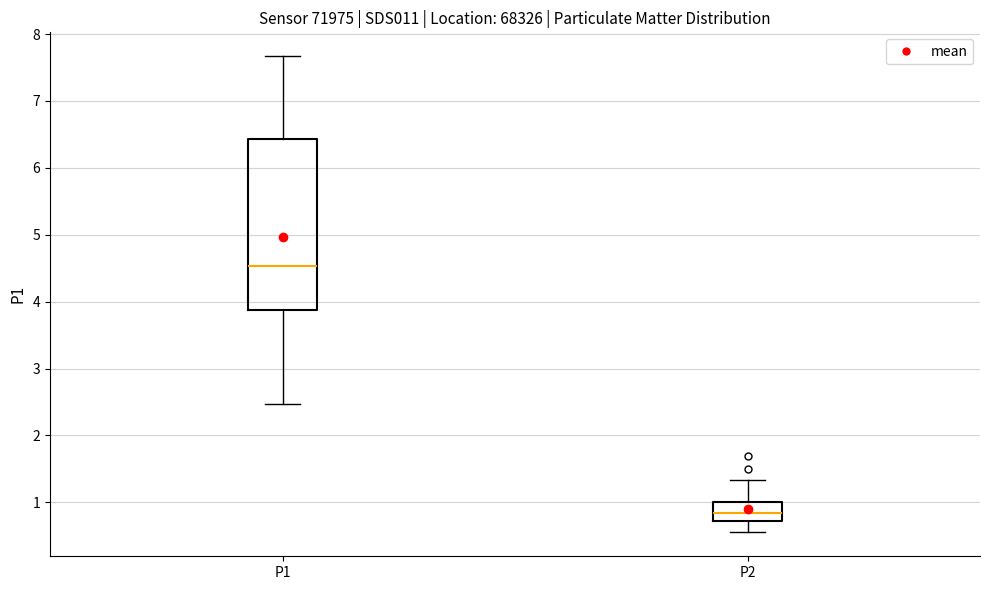

Reading left to right, transcribe this box plot: for each box, give where its median line is, the range the box spans, and where its two whiskers end, as read against the y-axis. The values are not printed on the chart, so give them approximately, as read against the axis.

P1: median 4.5, box 3.9 to 6.4, whiskers 2.5 to 7.7
P2: median 0.8, box 0.7 to 1.0, whiskers 0.6 to 1.3